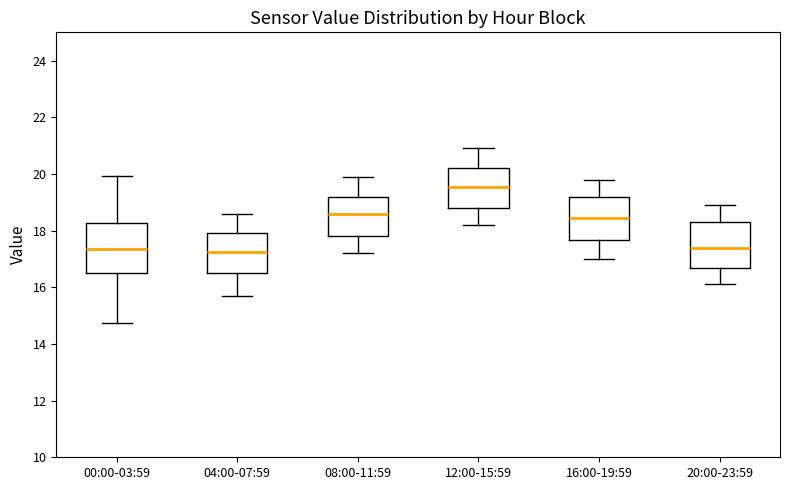

Where does the lower whisker of the box for 08:00-11:59 end on the y-axis? The values are not printed on the chart, so give them approximately, as read against the axis.

17.2